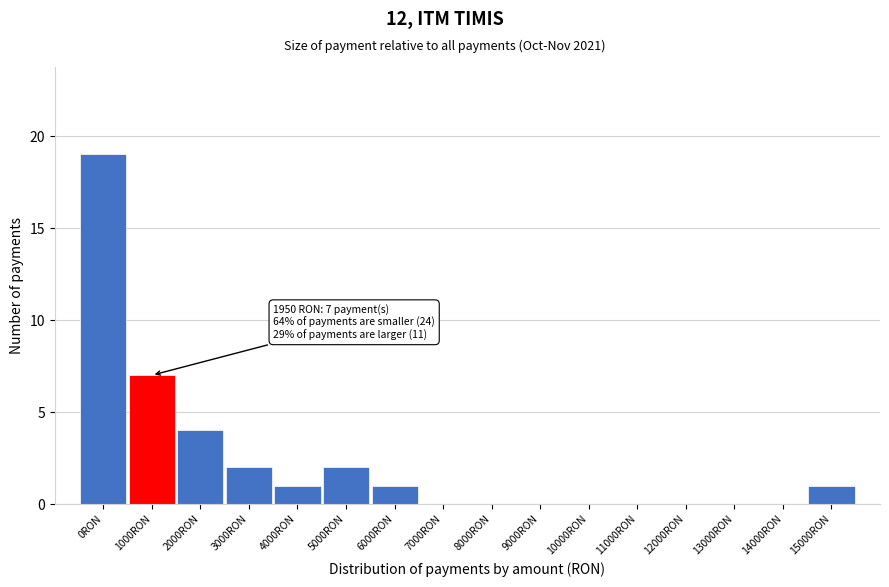

Reading right to left, list all the values displayed in this chart.

15000RON=1	14000RON=0	13000RON=0	12000RON=0	11000RON=0	10000RON=0	9000RON=0	8000RON=0	7000RON=0	6000RON=1	5000RON=2	4000RON=1	3000RON=2	2000RON=4	1000RON=7	0RON=19